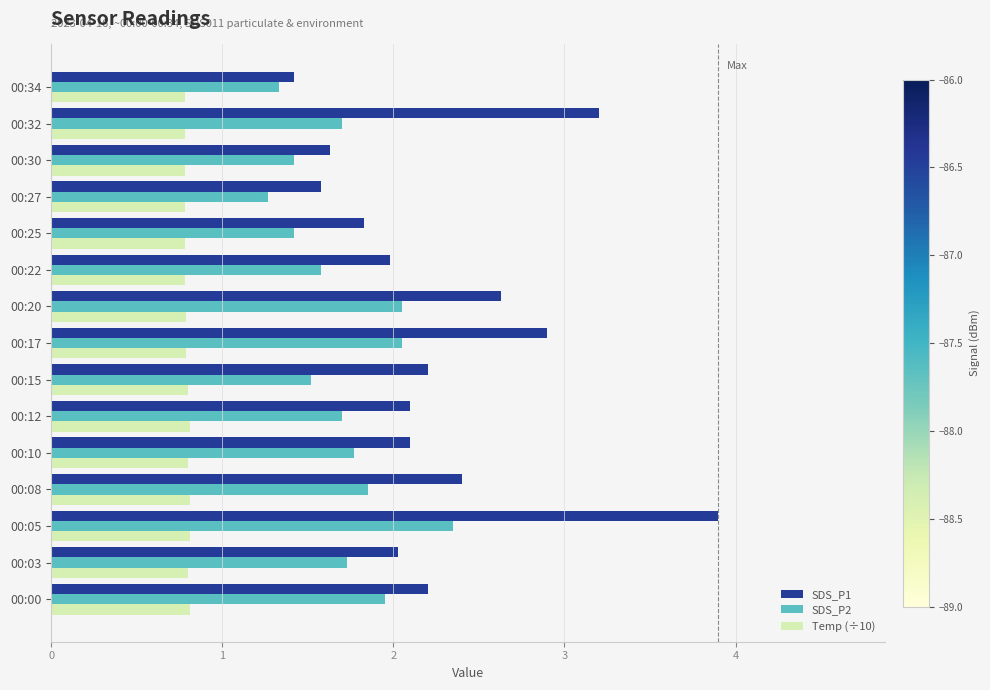

What is the sum of all SDS_P2 values?

25.7